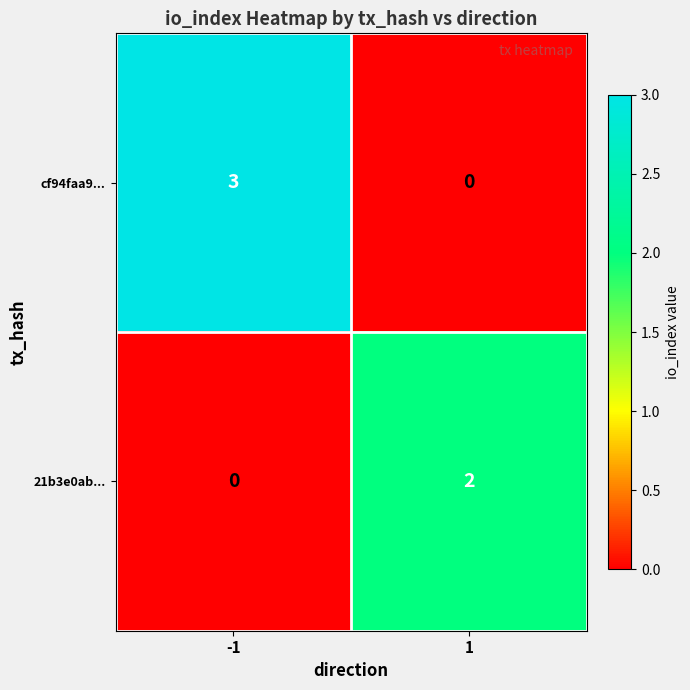

Rank the series at -1 from lowest to highest value.

21b3e0ab..., cf94faa9...